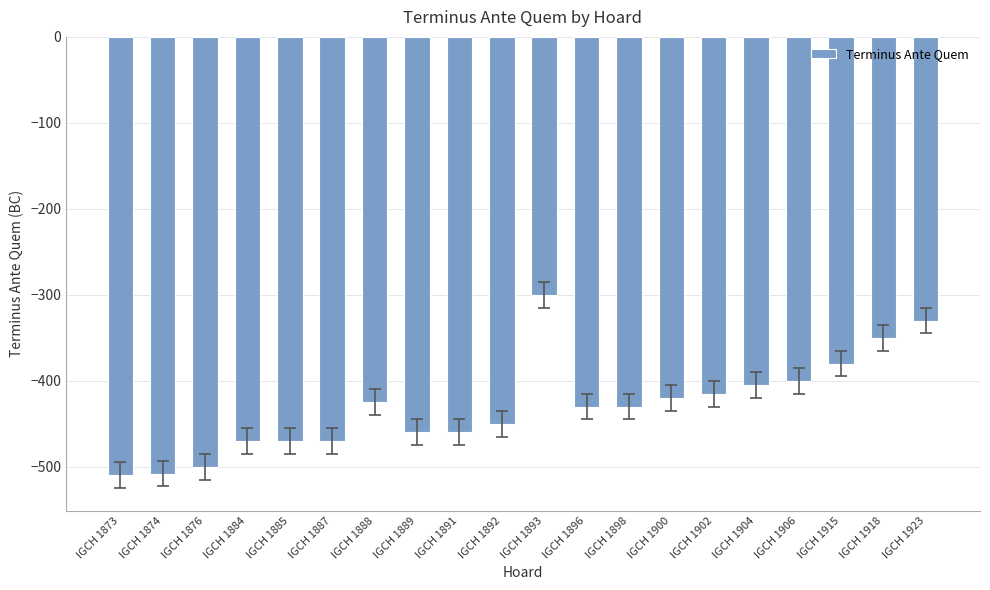

What is the difference between the maximum and second lowest values?

208